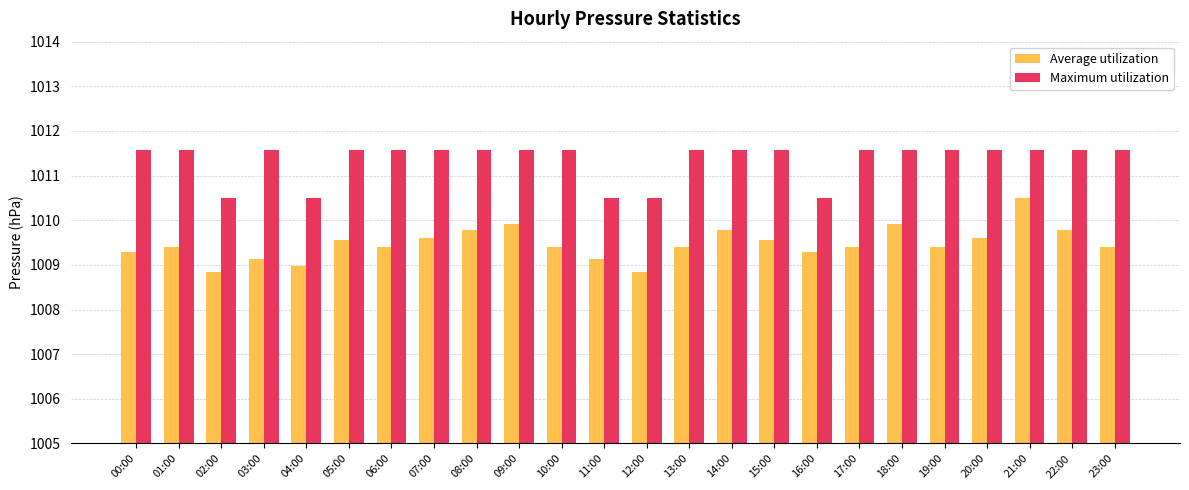

Which series has the largest total across all categories?

Maximum utilization